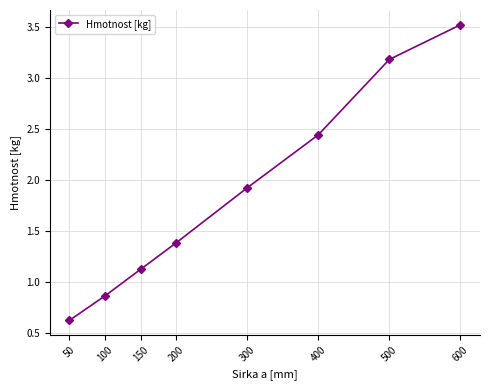

What is the value of the 7th point from the left?

3.2